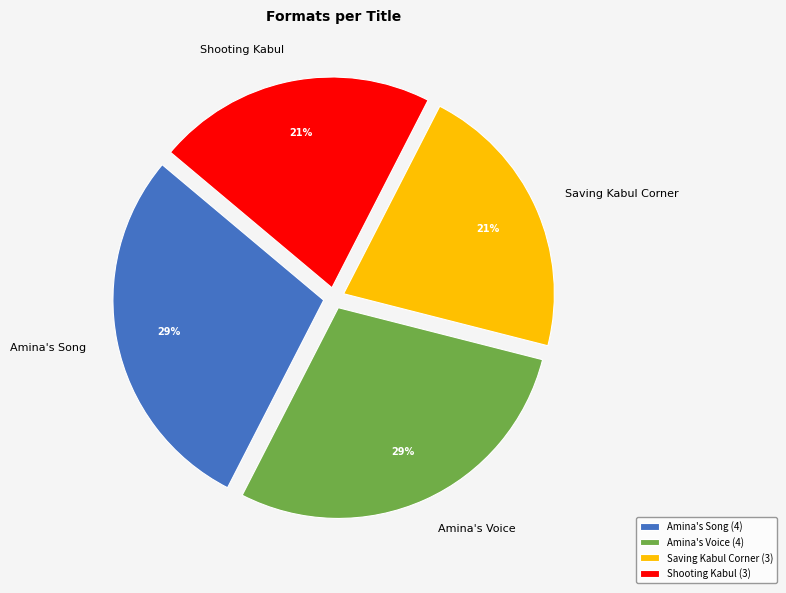

Is Amina's Voice the majority of the pie?

No